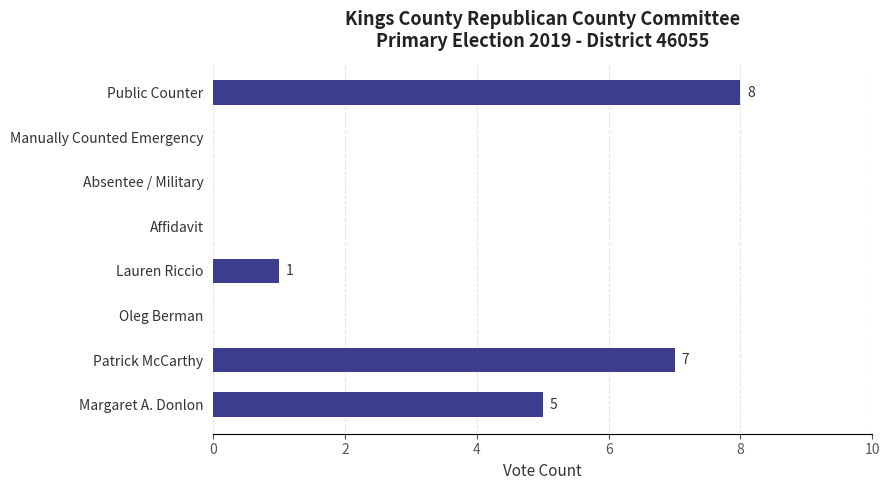

True or false: the data shows 3 at Affidavit.

False